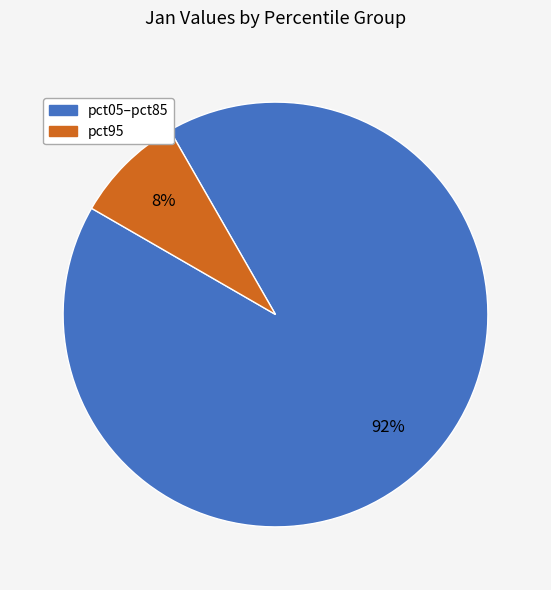

How many slices are in this pie chart?

2